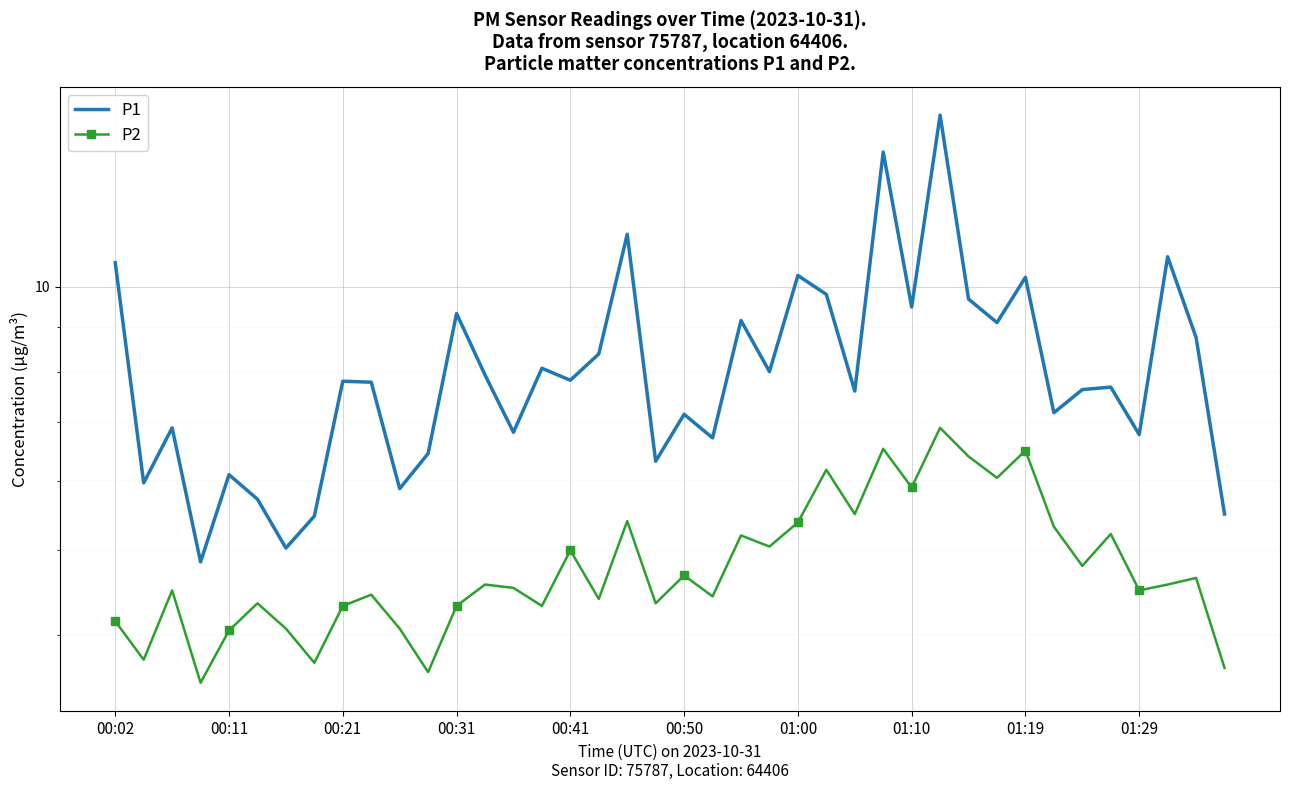

What position from the right is 18?

22